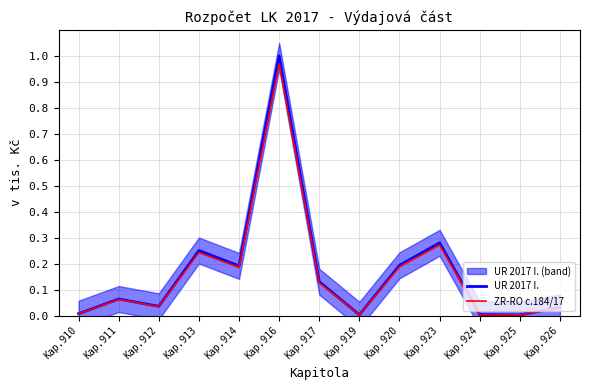

Between Kap.914 and Kap.913, which is larger?

Kap.913